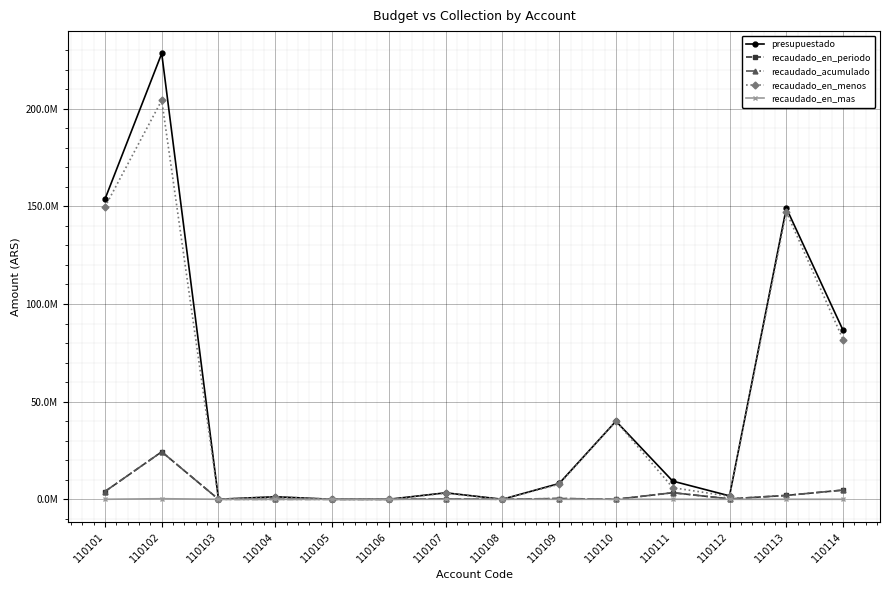

What is the total value across all series at 110101?

311273262.0